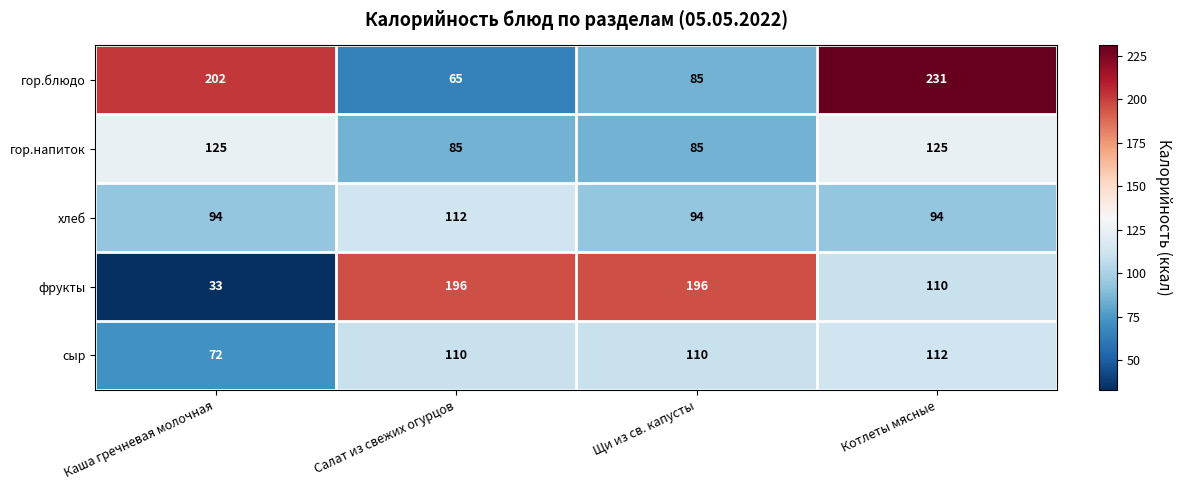

Count the гор.напиток values in the range 85 to 125.

4